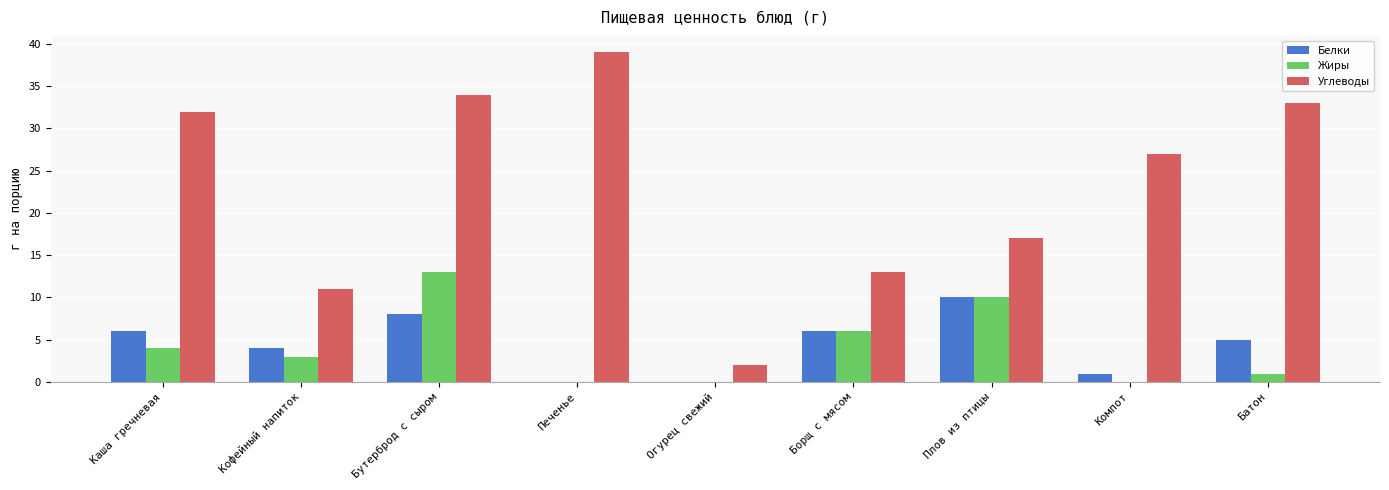

Where does the Жиры series first go above 3?

Каша гречневая